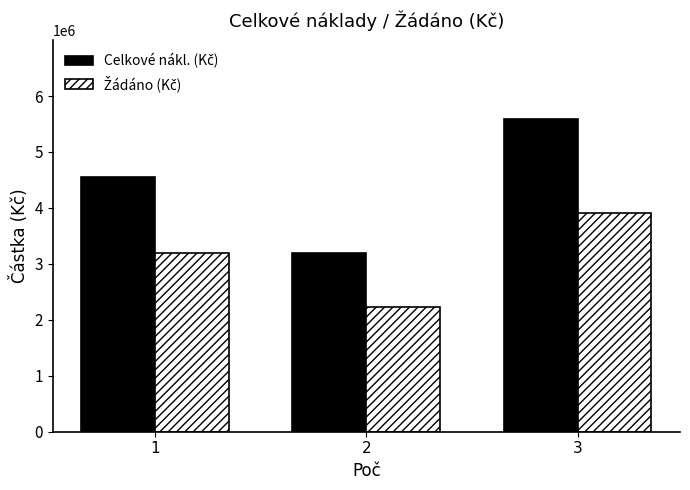

What is the minimum value shown in the chart?

2232000